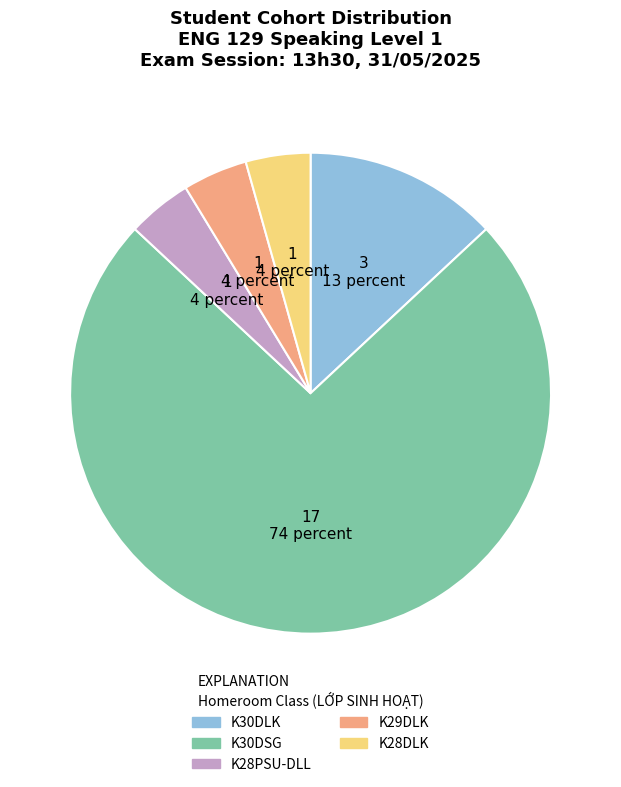

Which category has the biggest portion of the pie?

K30DSG